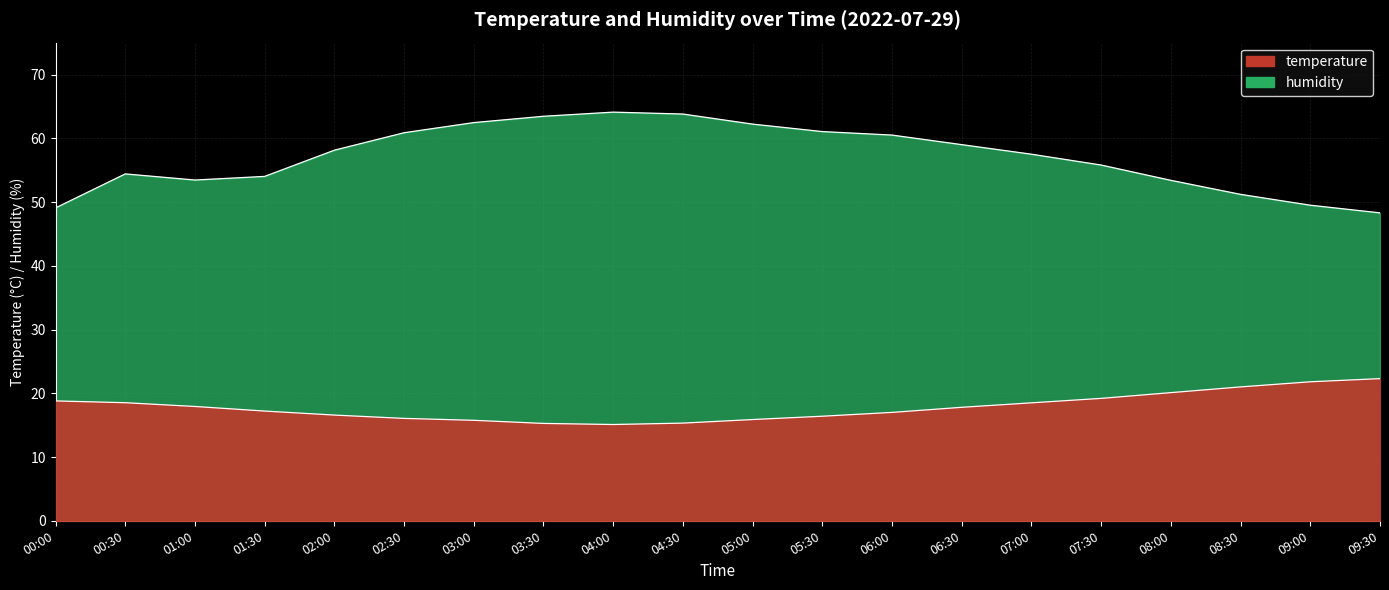

The value of temperature at 09:30 is 33.6. True or false?

False